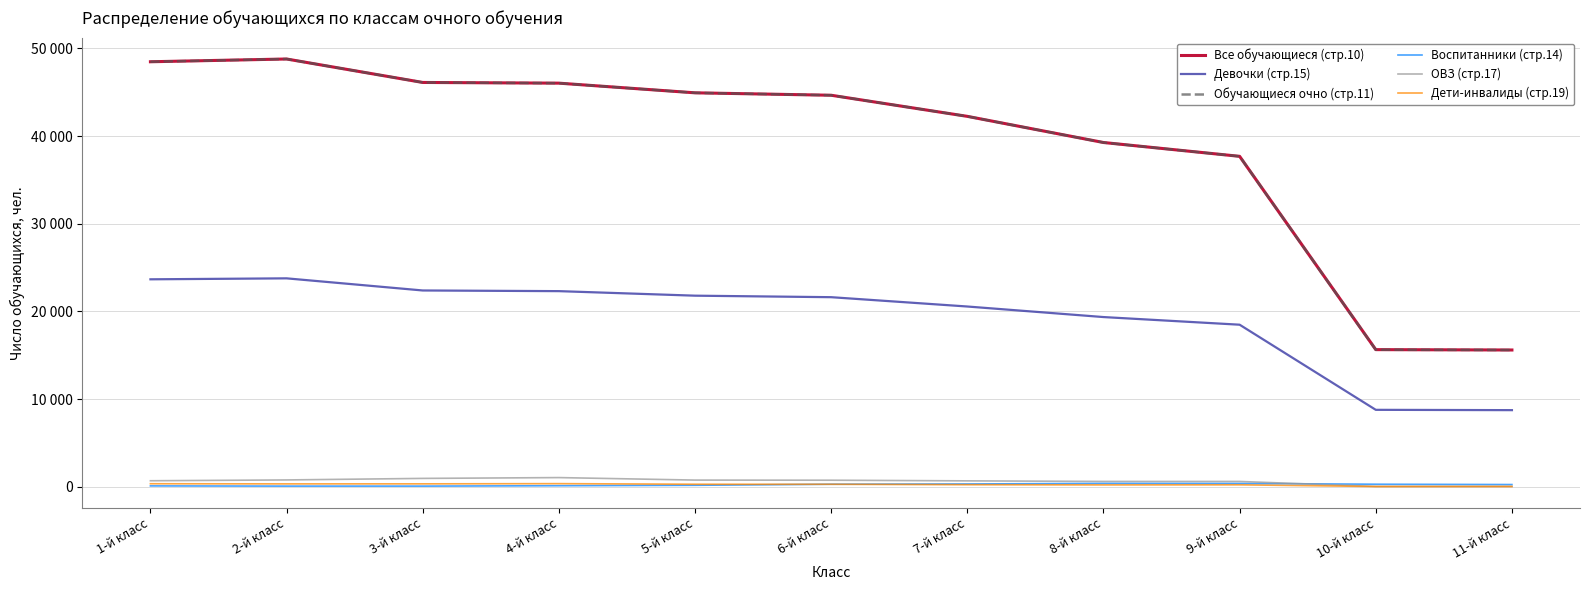

True or false: Девочки (стр.15) has more than 1 interior local peaks.

False